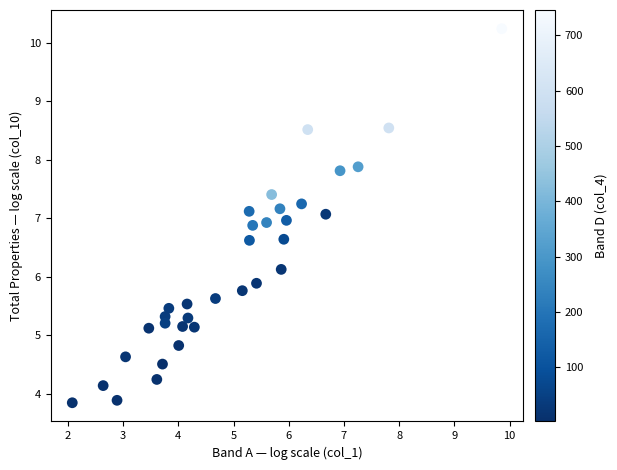

What is the range of X values (max minus min)?

7.8